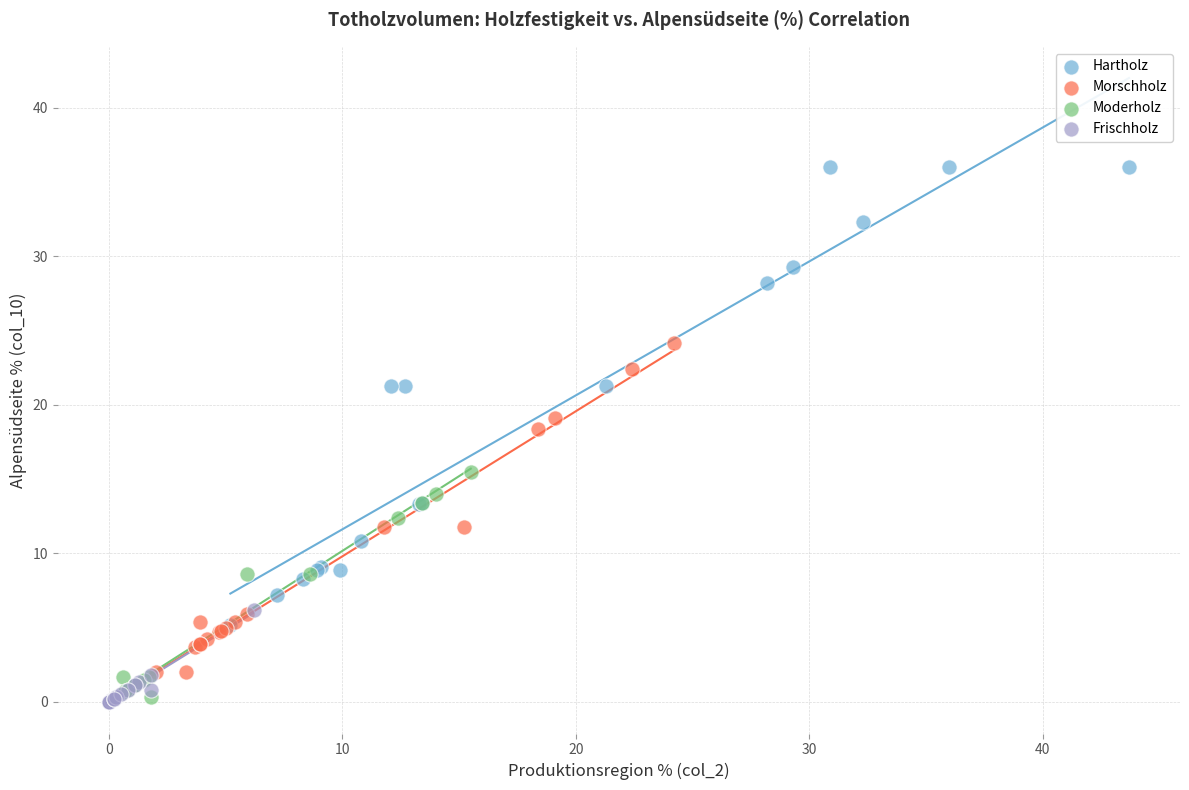

Which series has the widest spread of Y values?

Hartholz